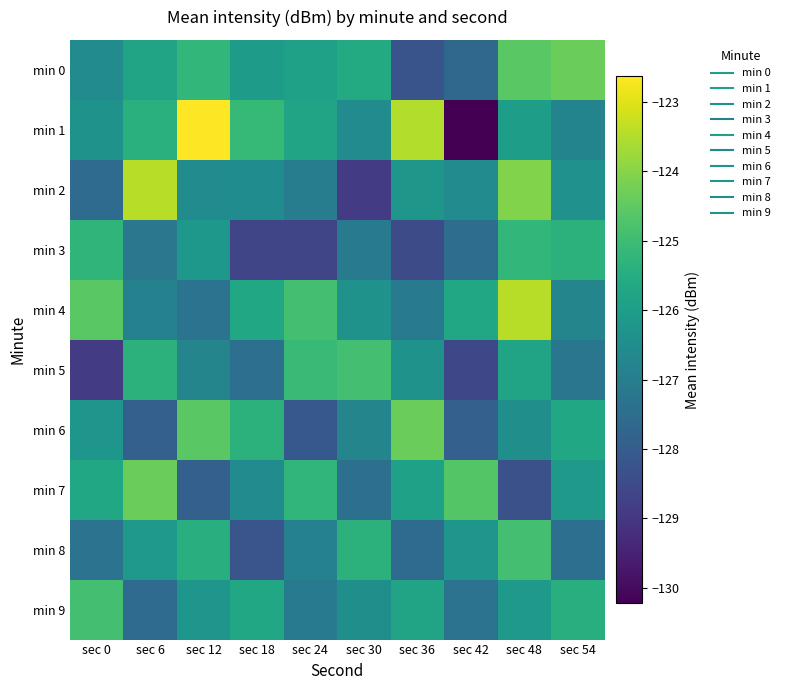

Which series has the largest total across all categories?

min 1